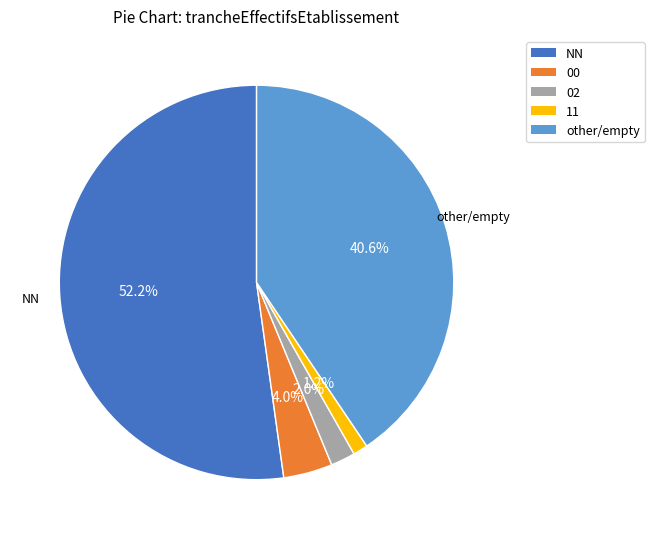

To the nearest percent, what is the difference between the largest and smallest slice percentages?

51%